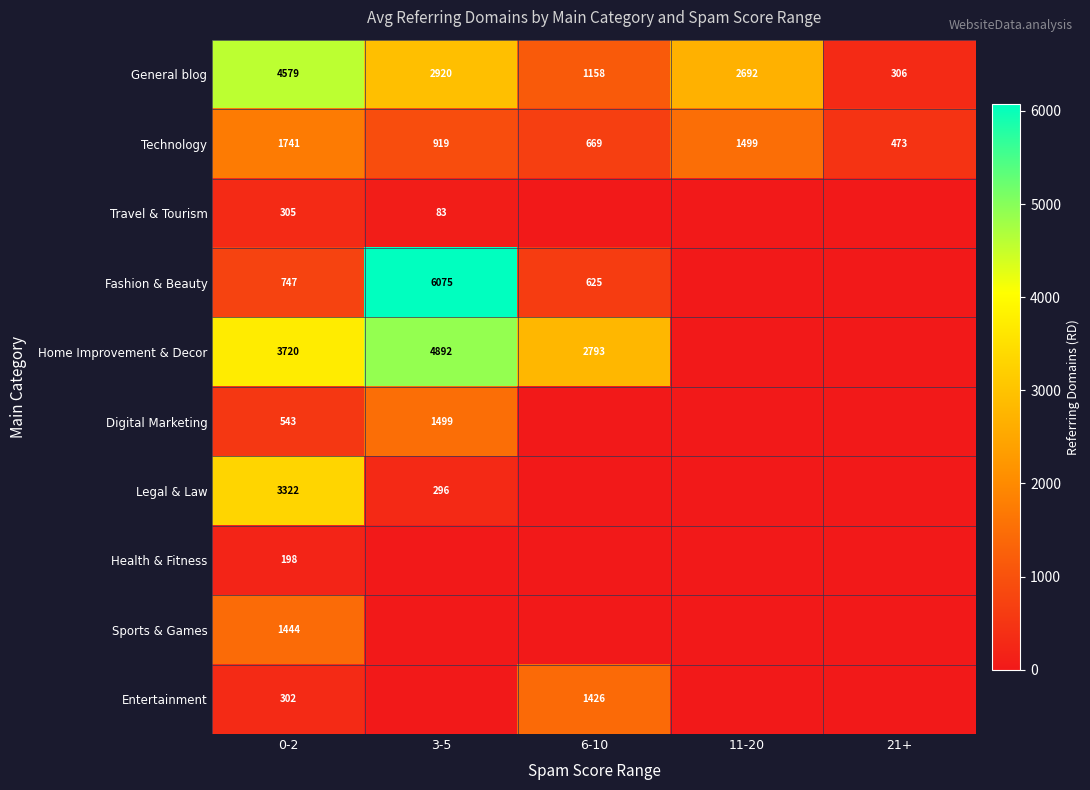

Where is Technology nearest to the value 1107?

3-5